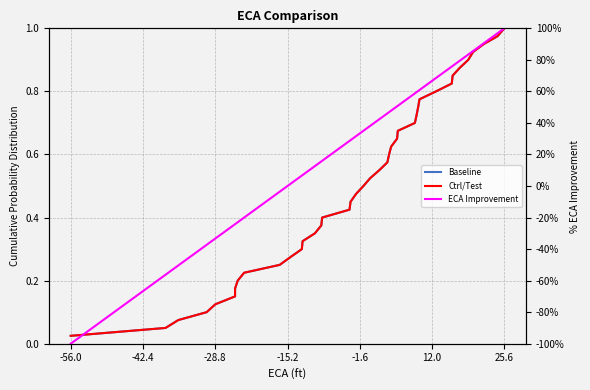

What are all the series names shown in the legend?

Baseline, Ctrl/Test, ECA Improvement